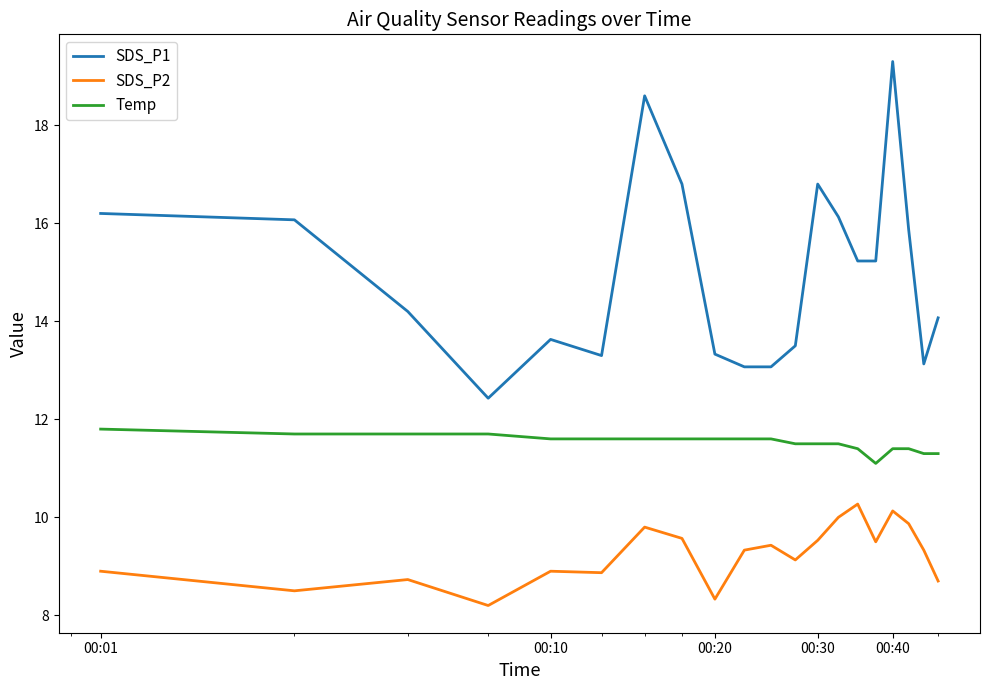

Rank the series by their average value, from lowest to highest.

SDS_P2, Temp, SDS_P1